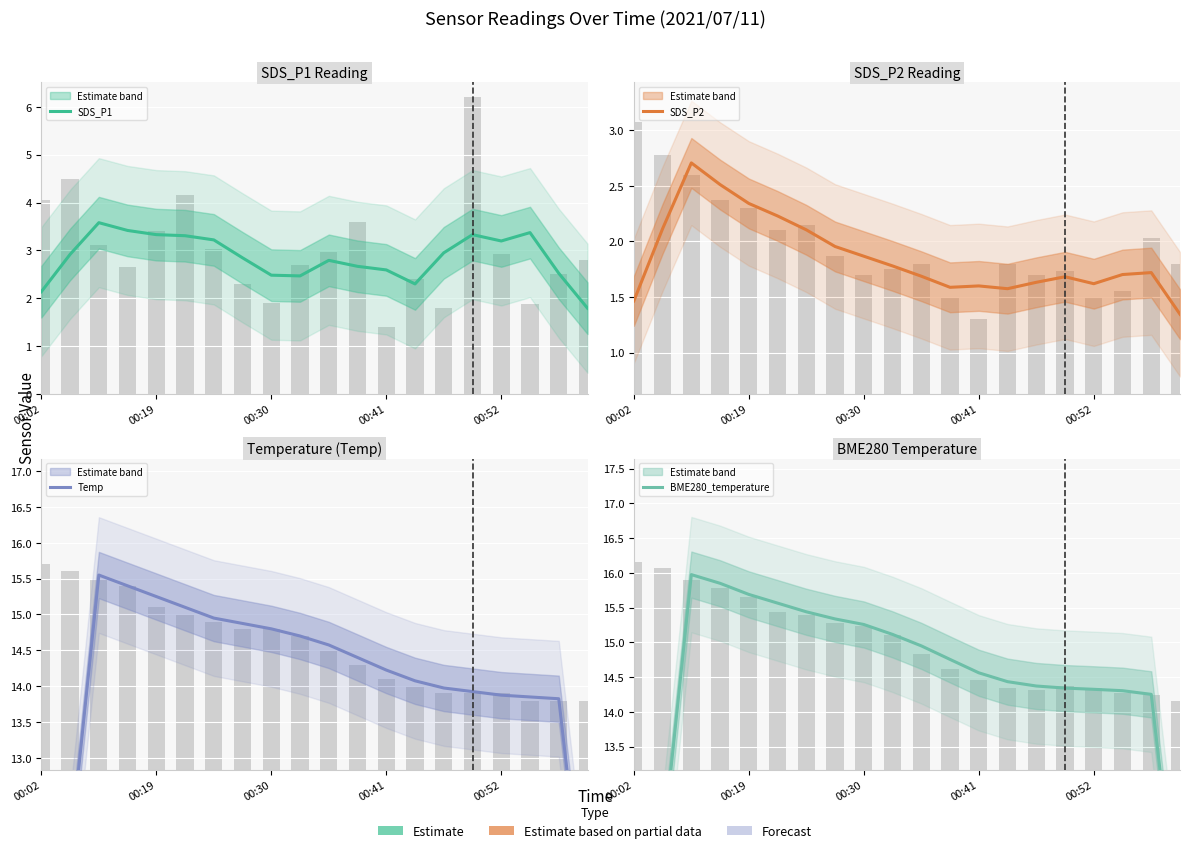

What is the label of the 4th bar from the right?

00:52